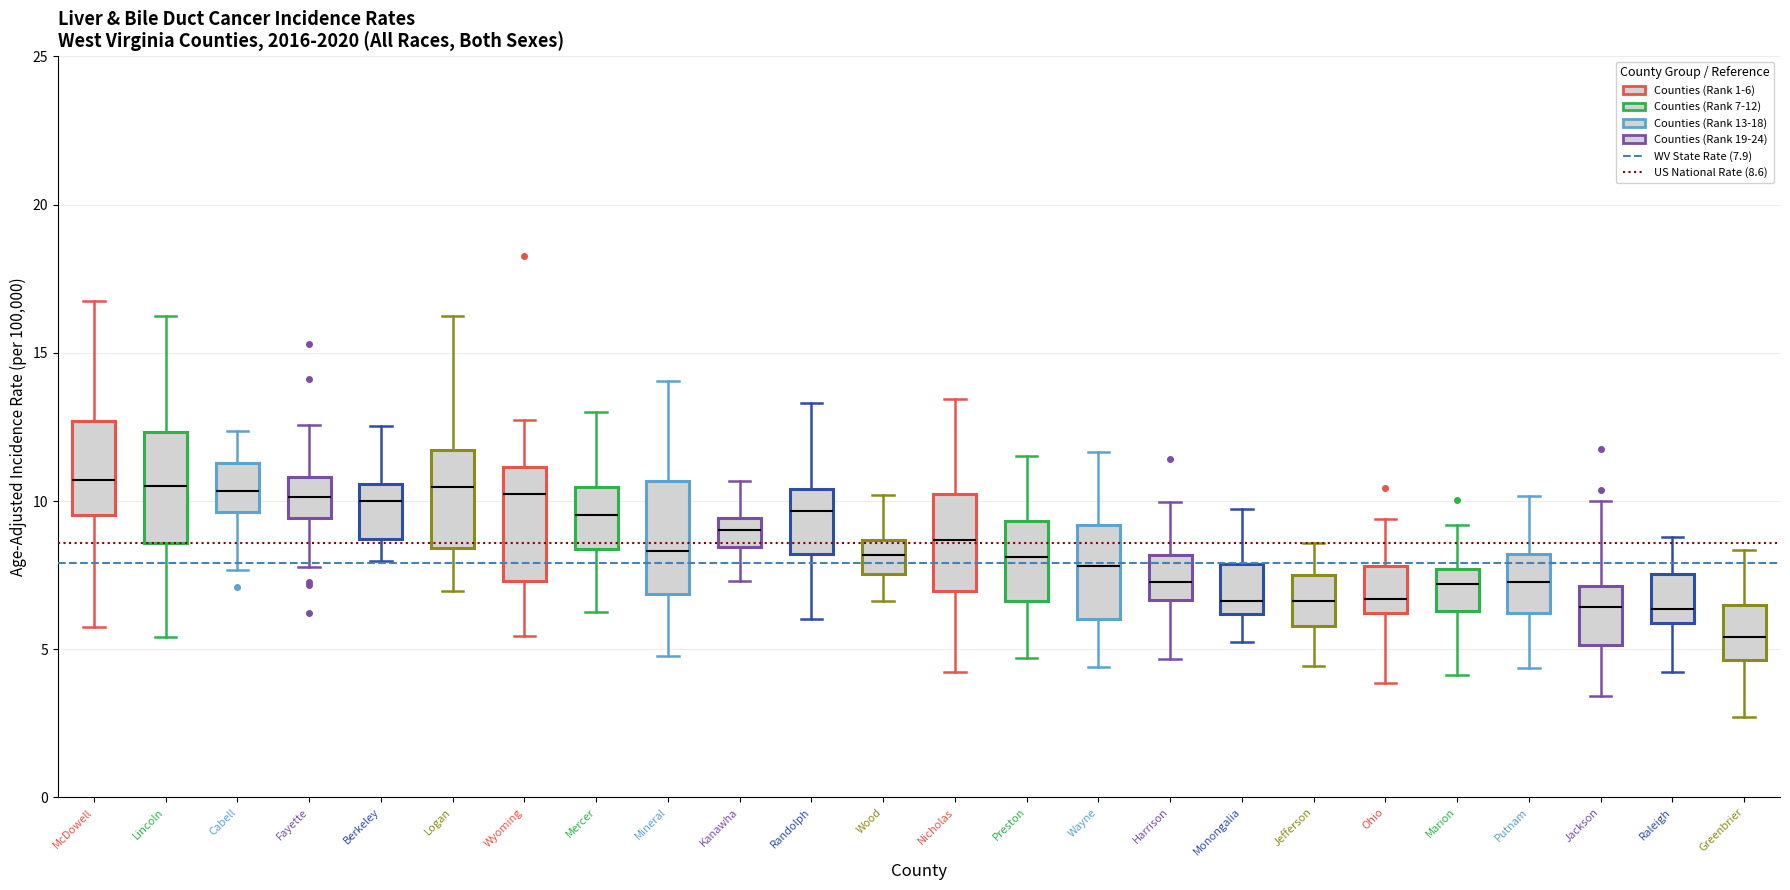

Reading left to right, read every box against the y-axis: the position of its median line, the range the box covers, and the ends of its whiskers. The values are not printed on the chart, so give them approximately, as read against the axis.

McDowell: median 10.5, box 9.5 to 12.5, whiskers 6.0 to 17.0
Lincoln: median 10.5, box 8.5 to 12.5, whiskers 5.5 to 16.5
Cabell: median 10.5, box 9.5 to 11.5, whiskers 7.5 to 12.5
Fayette: median 10.0, box 9.5 to 11.0, whiskers 8.0 to 12.5
Berkeley: median 10.0, box 8.5 to 10.5, whiskers 8.0 to 12.5
Logan: median 10.5, box 8.5 to 11.5, whiskers 7.0 to 16.5
Wyoming: median 10.0, box 7.5 to 11.0, whiskers 5.5 to 12.5
Mercer: median 9.5, box 8.5 to 10.5, whiskers 6.5 to 13.0
Mineral: median 8.5, box 7.0 to 10.5, whiskers 5.0 to 14.0
Kanawha: median 9.0, box 8.5 to 9.5, whiskers 7.5 to 10.5
Randolph: median 9.5, box 8.0 to 10.5, whiskers 6.0 to 13.5
Wood: median 8.0, box 7.5 to 8.5, whiskers 6.5 to 10.0
Nicholas: median 8.5, box 7.0 to 10.0, whiskers 4.0 to 13.5
Preston: median 8.0, box 6.5 to 9.5, whiskers 4.5 to 11.5
Wayne: median 8.0, box 6.0 to 9.0, whiskers 4.5 to 11.5
Harrison: median 7.5, box 6.5 to 8.0, whiskers 4.5 to 10.0
Monongalia: median 6.5, box 6.0 to 8.0, whiskers 5.5 to 9.5
Jefferson: median 6.5, box 6.0 to 7.5, whiskers 4.5 to 8.5
Ohio: median 6.5, box 6.0 to 8.0, whiskers 4.0 to 9.5
Marion: median 7.0, box 6.5 to 7.5, whiskers 4.0 to 9.0
Putnam: median 7.5, box 6.0 to 8.0, whiskers 4.5 to 10.0
Jackson: median 6.5, box 5.0 to 7.0, whiskers 3.5 to 10.0
Raleigh: median 6.5, box 6.0 to 7.5, whiskers 4.0 to 9.0
Greenbrier: median 5.5, box 4.5 to 6.5, whiskers 2.5 to 8.5